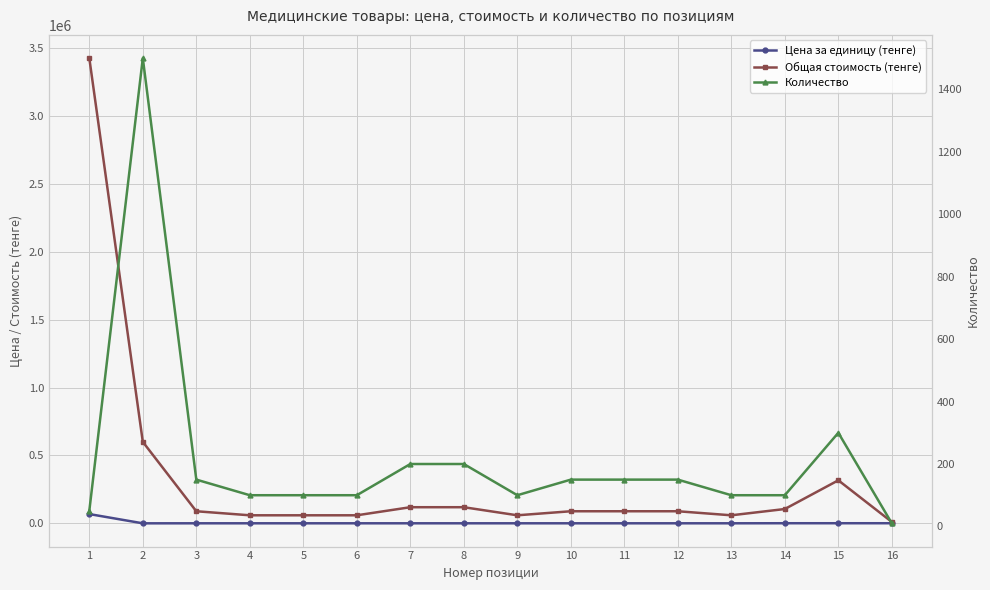

Reading left to right, what are all the values shown in this chart?

Цена за единицу (тенге): 68500	400	595	595	595	595	595	595	595	595	595	595	595	1057	1057	1057
Общая стоимость (тенге): 3425000	600000	89250	59500	59500	59500	119000	119000	59500	89250	89250	89250	59500	105700	317100	10570
Количество: 50	1500	150	100	100	100	200	200	100	150	150	150	100	100	300	10